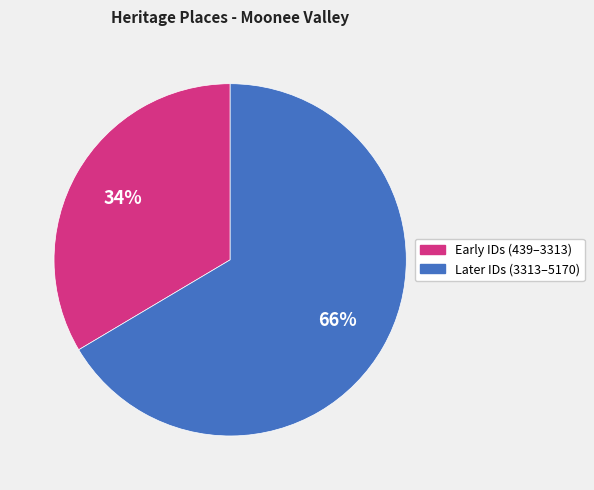

Is there a majority slice in this chart?

Yes